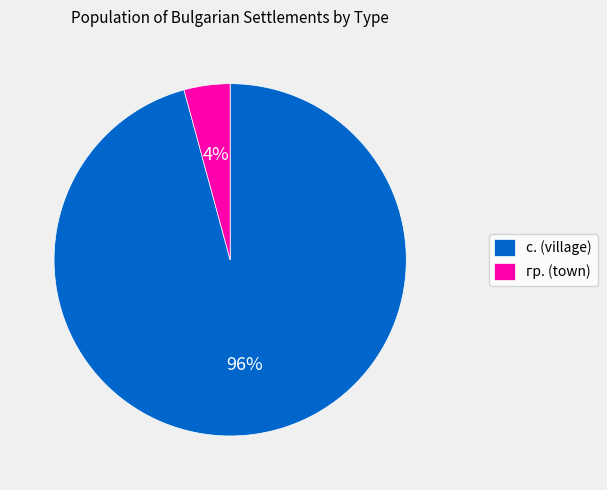

How many slices are in this pie chart?

2